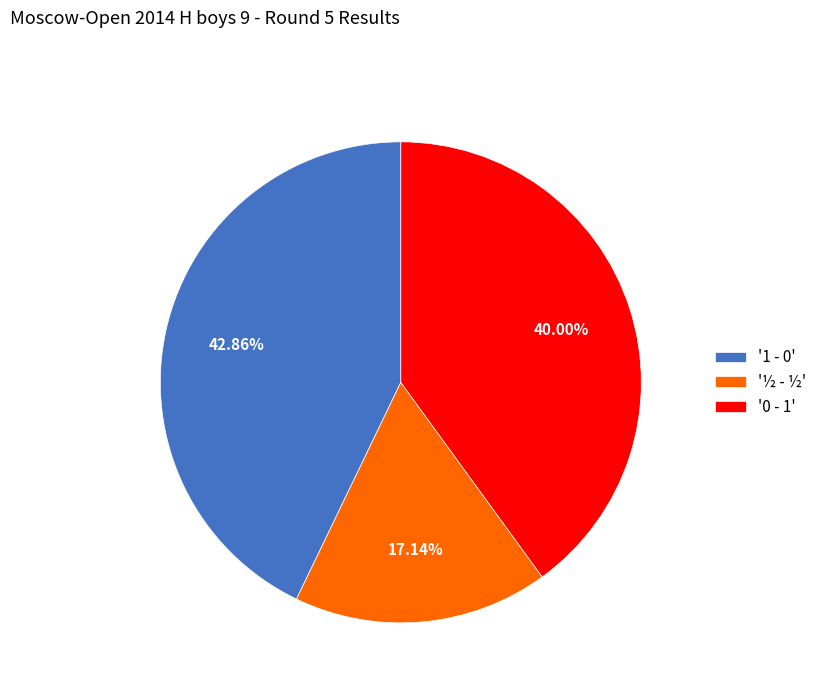

Do '½ - ½' and '0 - 1' together represent more than half of the pie?

Yes